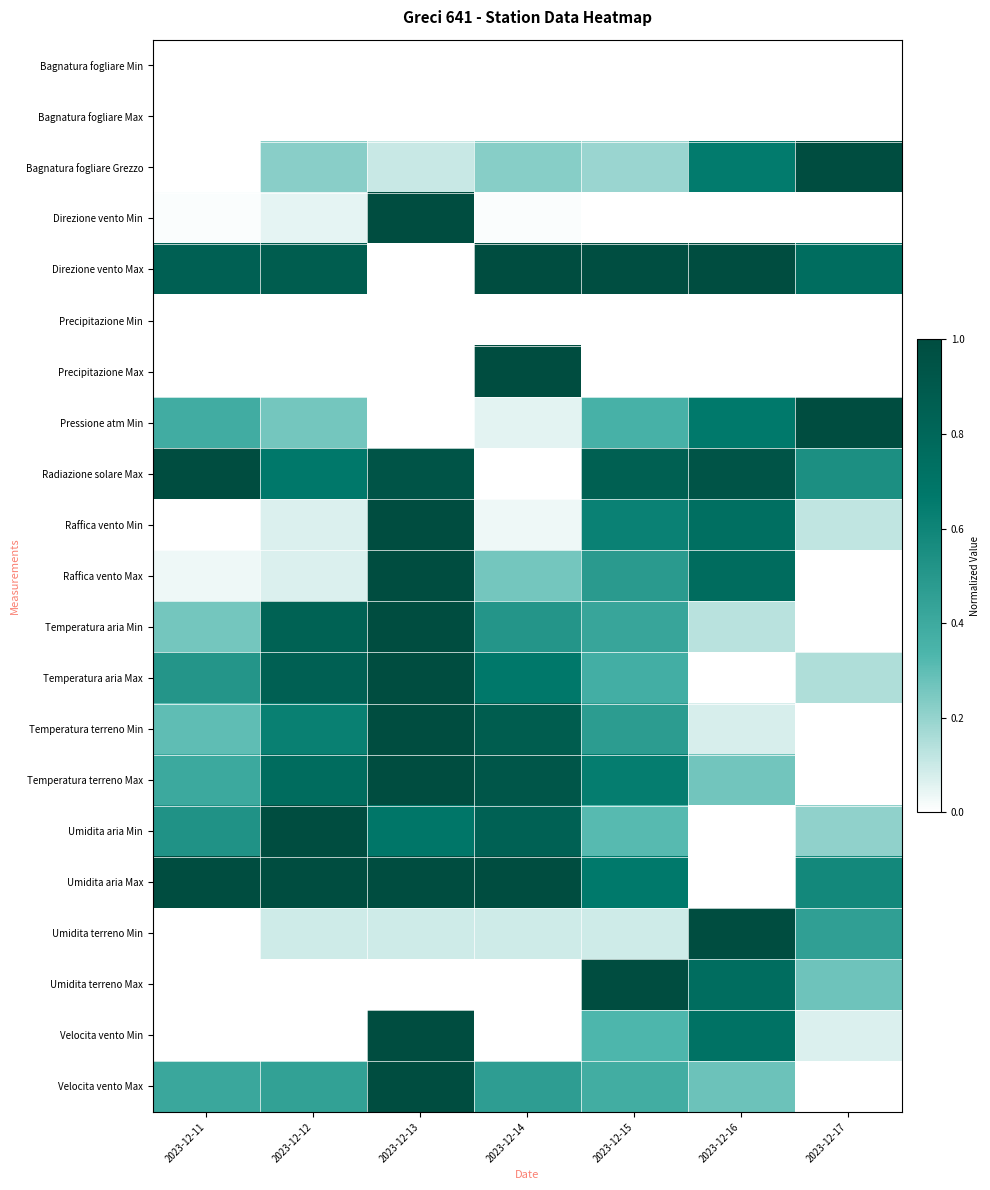

What is the total value across all series at 2023-12-14?

8.0